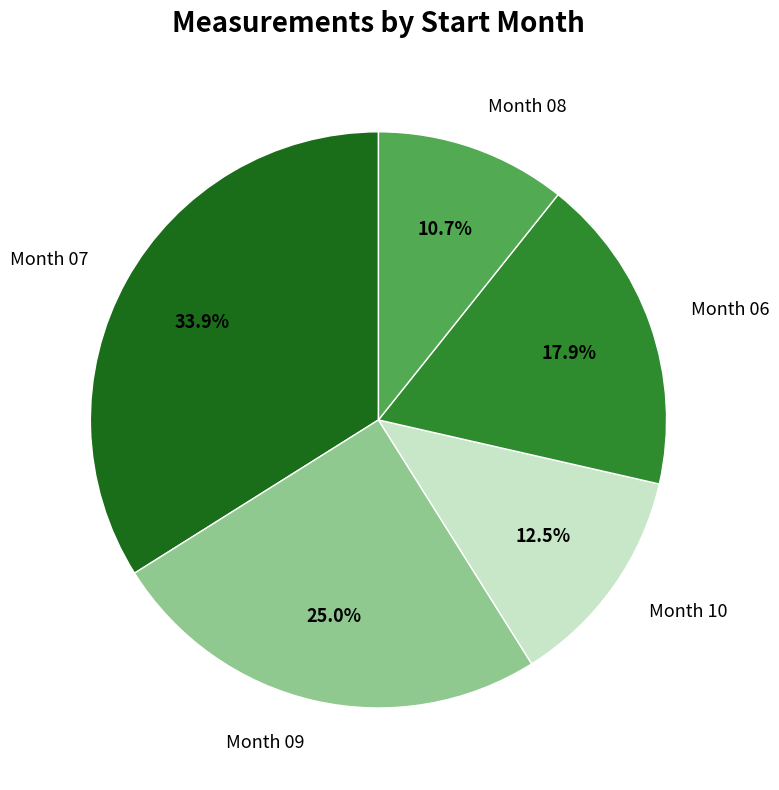

Count the number of slices in the pie.

5